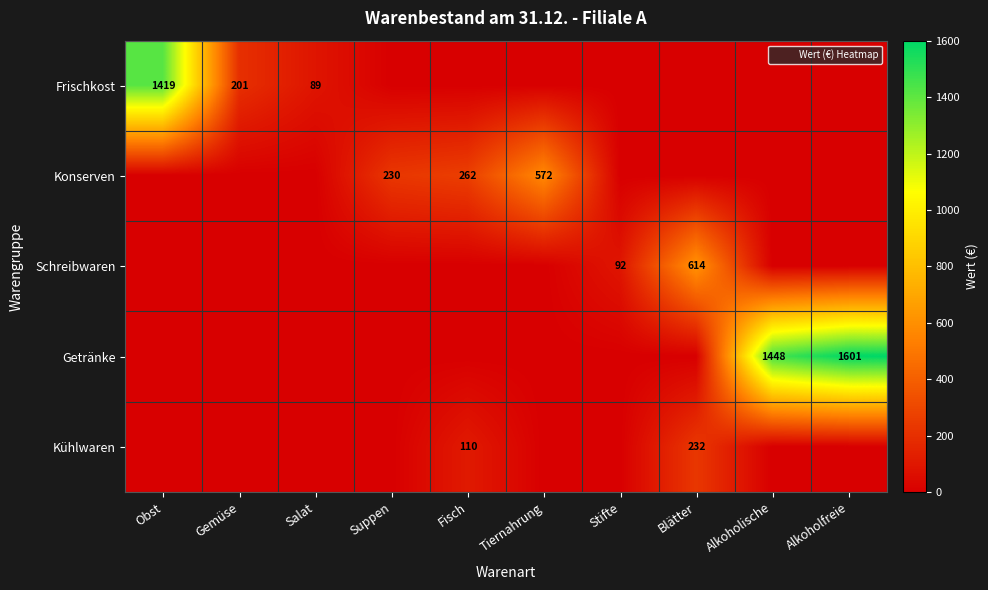

What is the difference between the highest and lowest values at Salat?

89